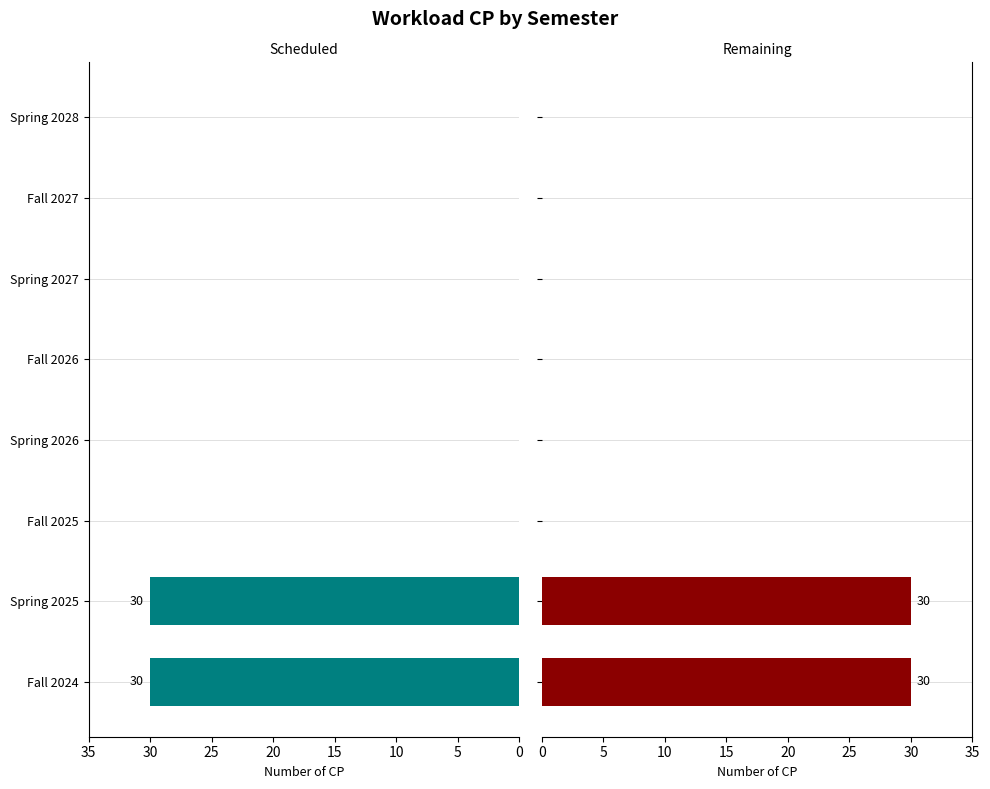

The chart shows a value of -16 at Spring 2026. True or false?

False